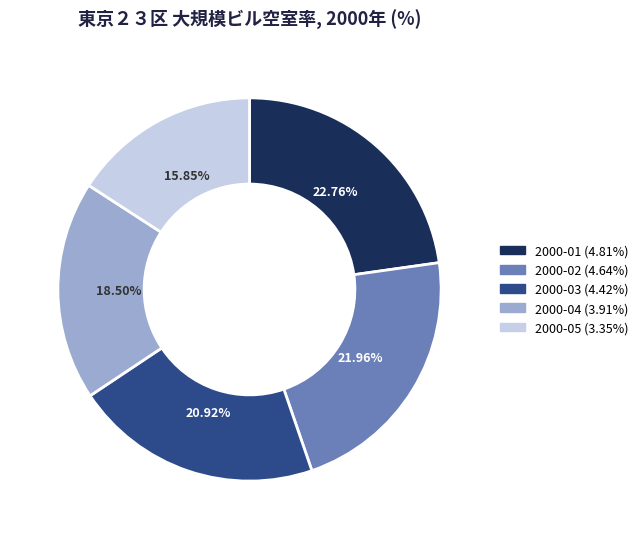

How many segments does this pie chart have?

5